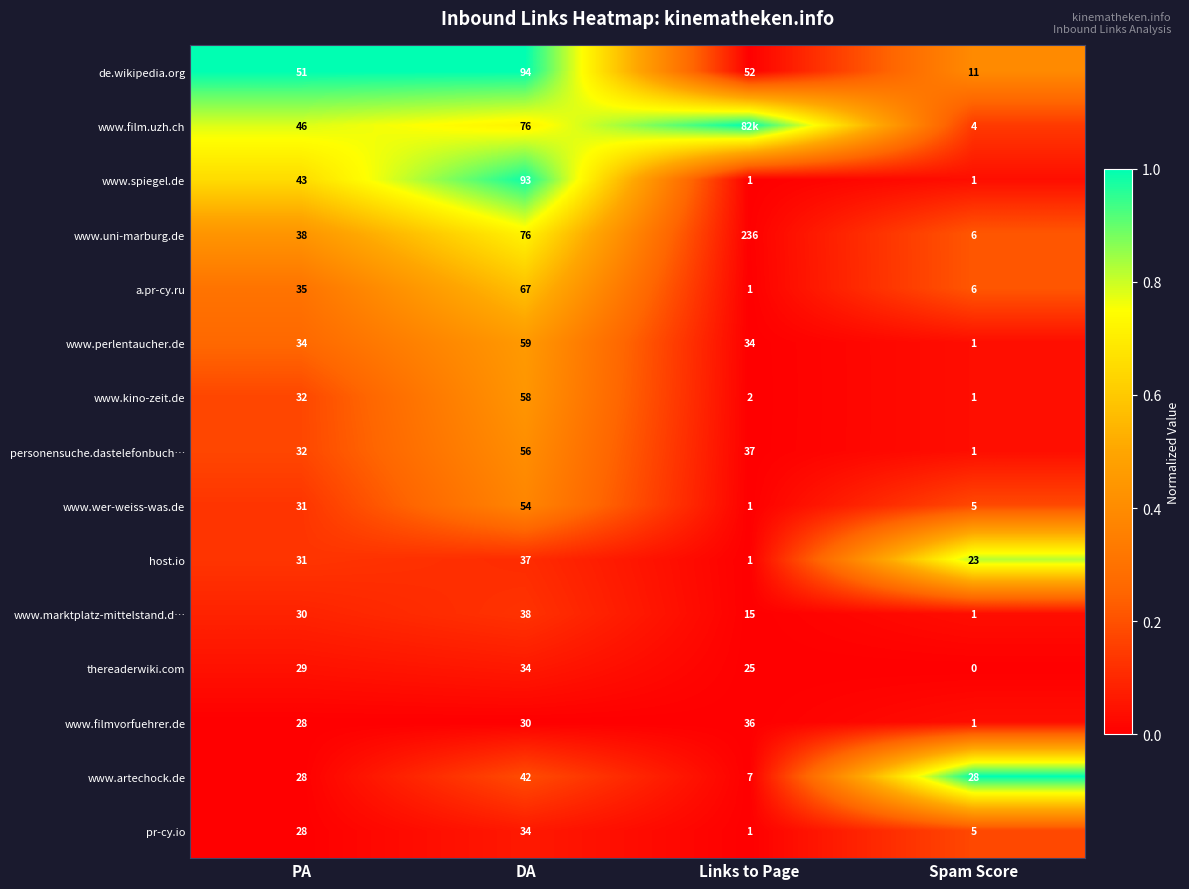

What is the average value of the de.wikipedia.org series?

52